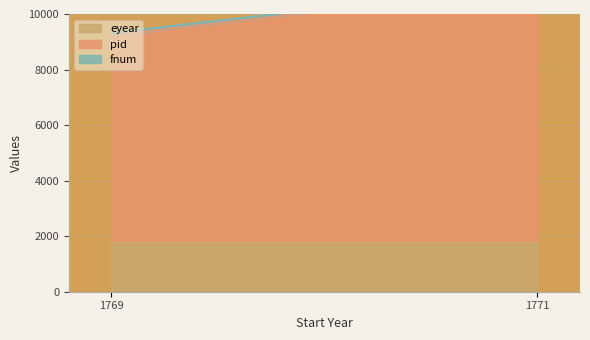

What is the value of the pid point at the 1st from the left?

7463